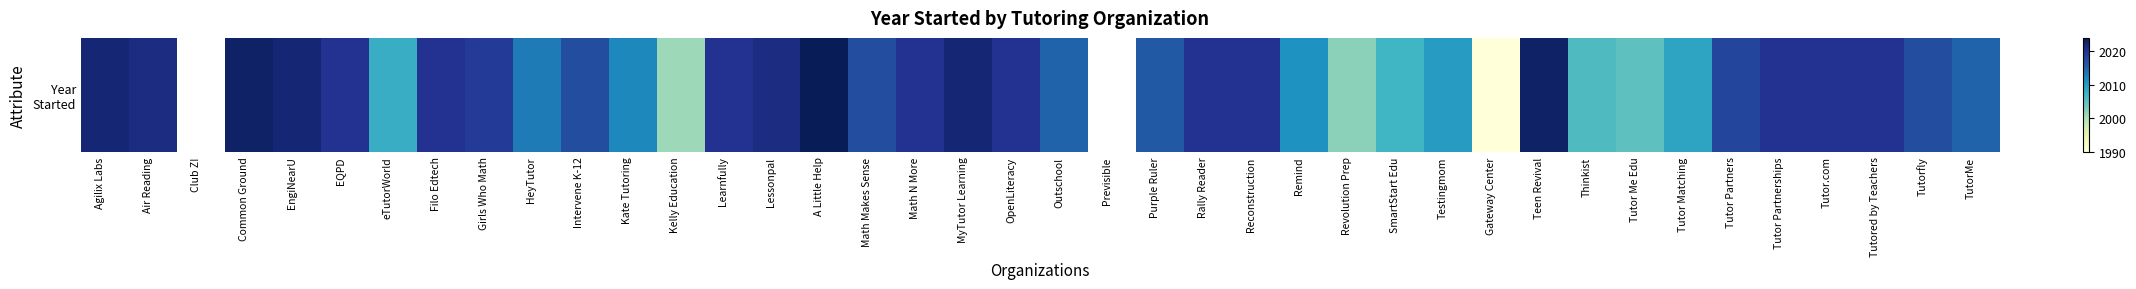

The chart shows a value of 3535.5 at Math N More. True or false?

False